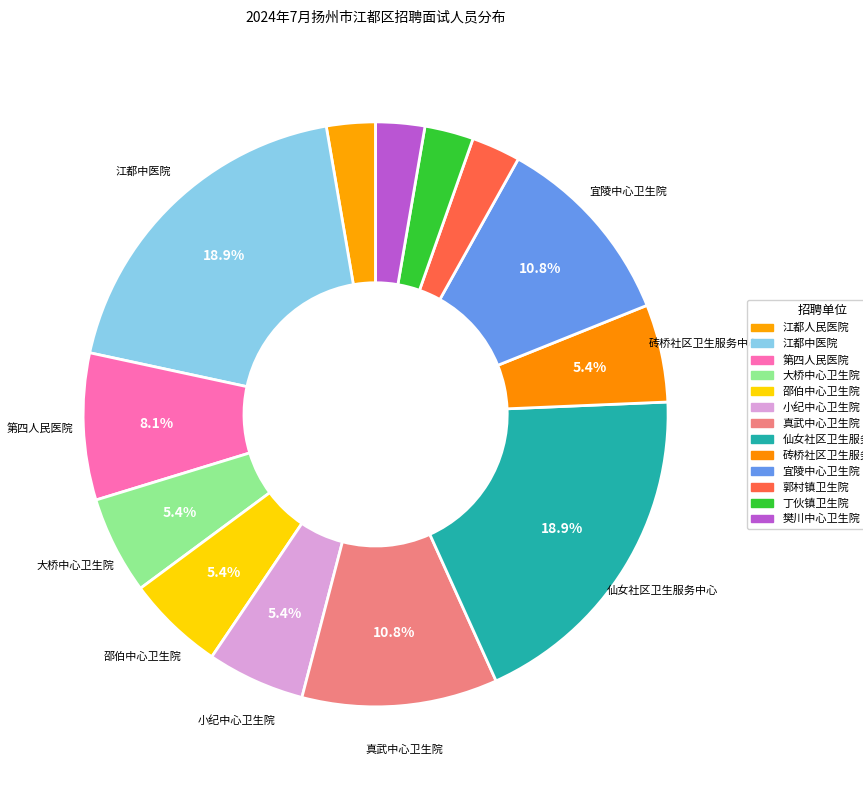

How many segments does this pie chart have?

13